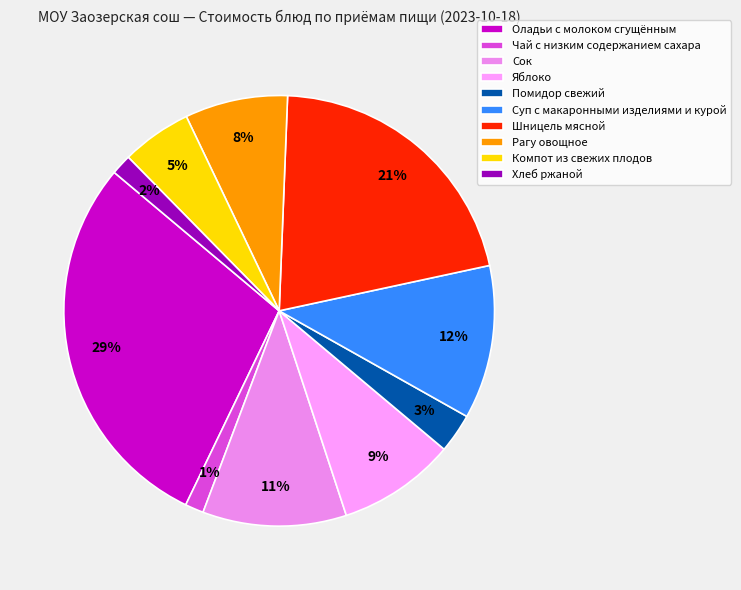

Does any single category account for the majority?

No